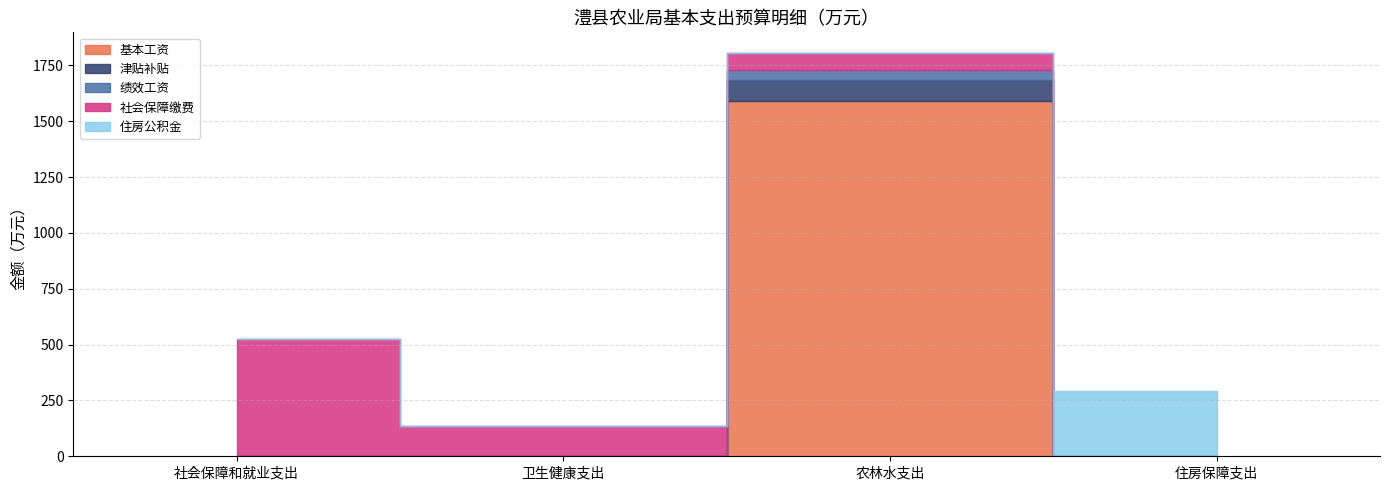

At how many categories does at least one series exceed 145?

3